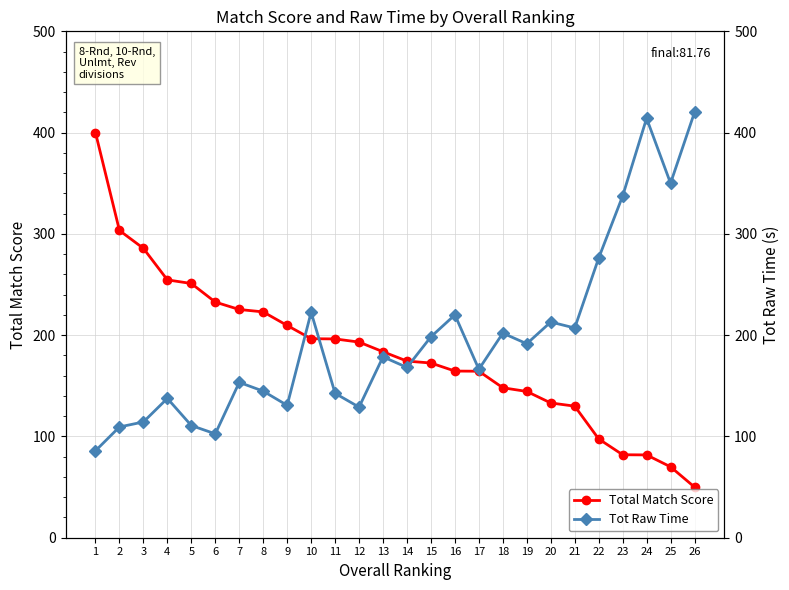

What is the total value across all series at 15?

370.9